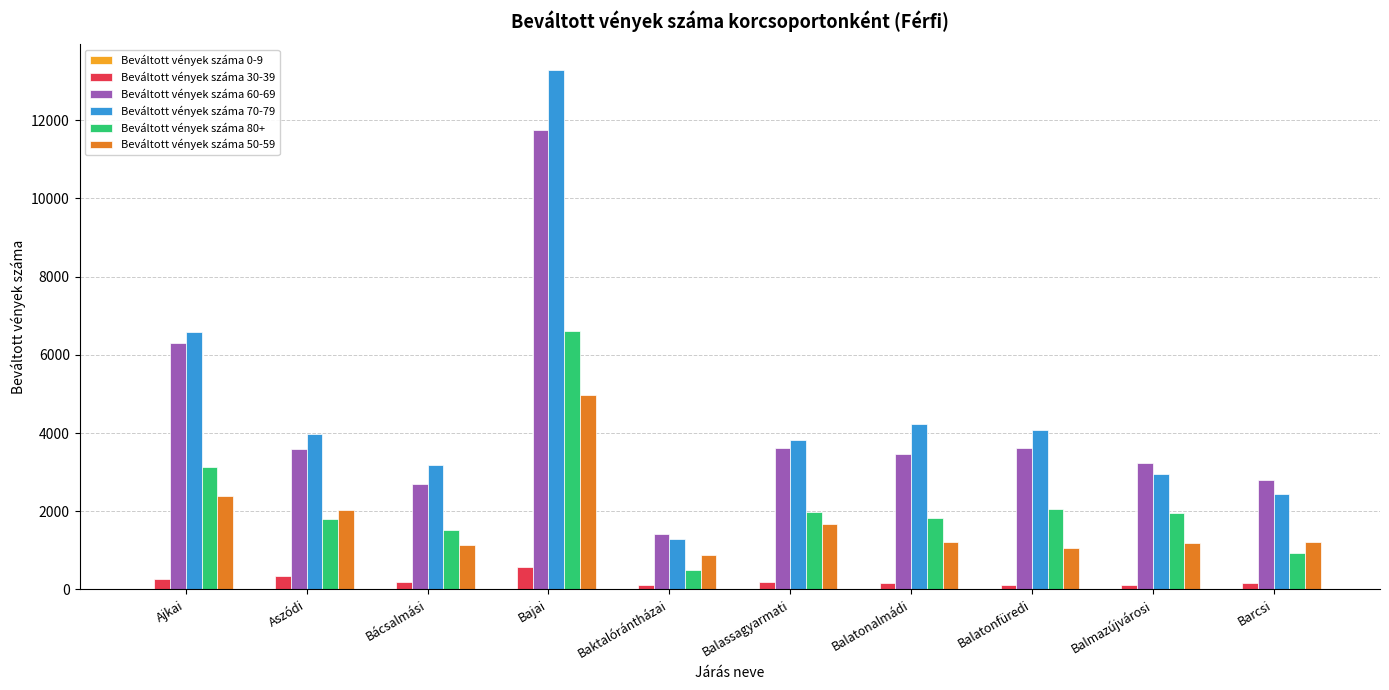

At which category is the sum across all series the highest?

Bajai